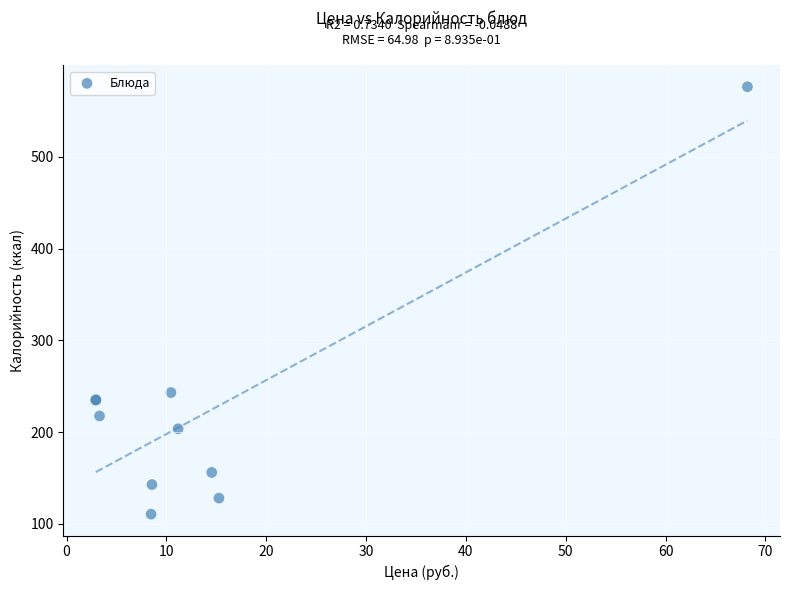

What Y value in the scatter plot is closest to 343?

243.0